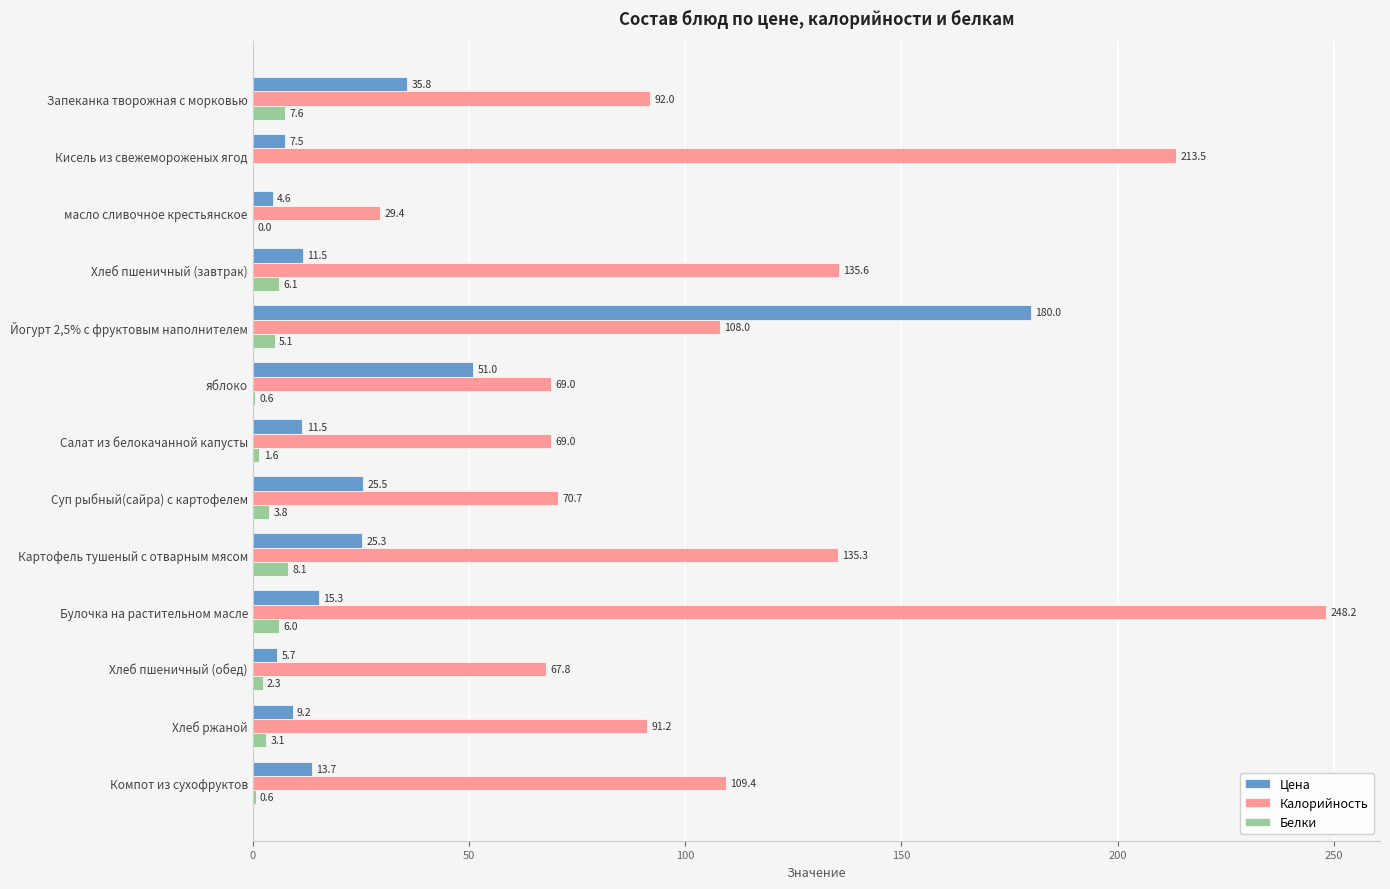

How many series are shown in this chart?

3